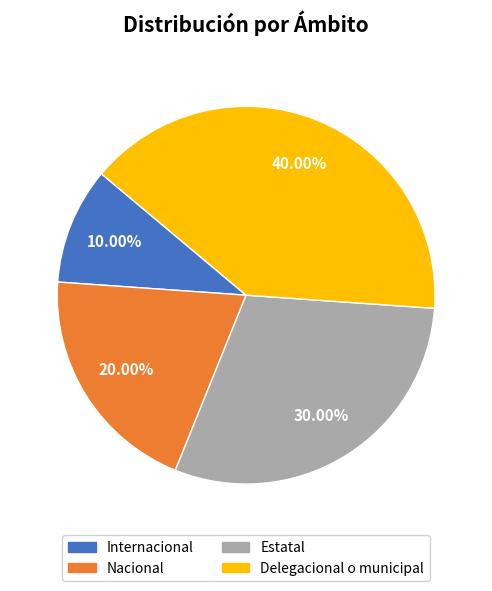

The Internacional slice represents 10% of the pie. True or false?

True